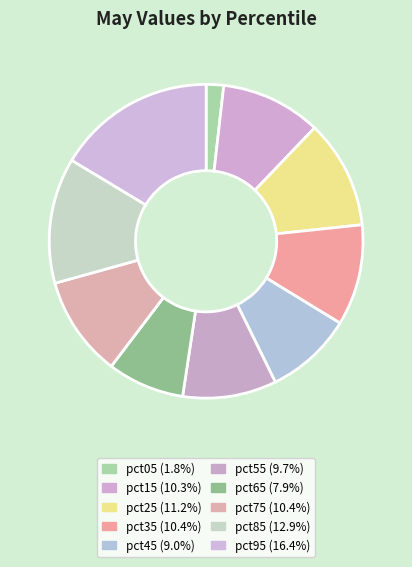

Does pct75 represent more than half of the total?

No